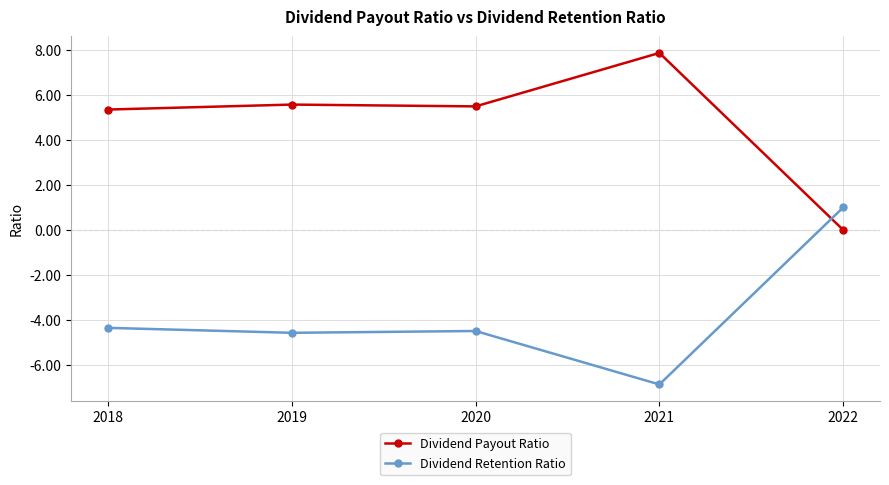

The Dividend Payout Ratio series shows 7.8 at 2021. True or false?

True